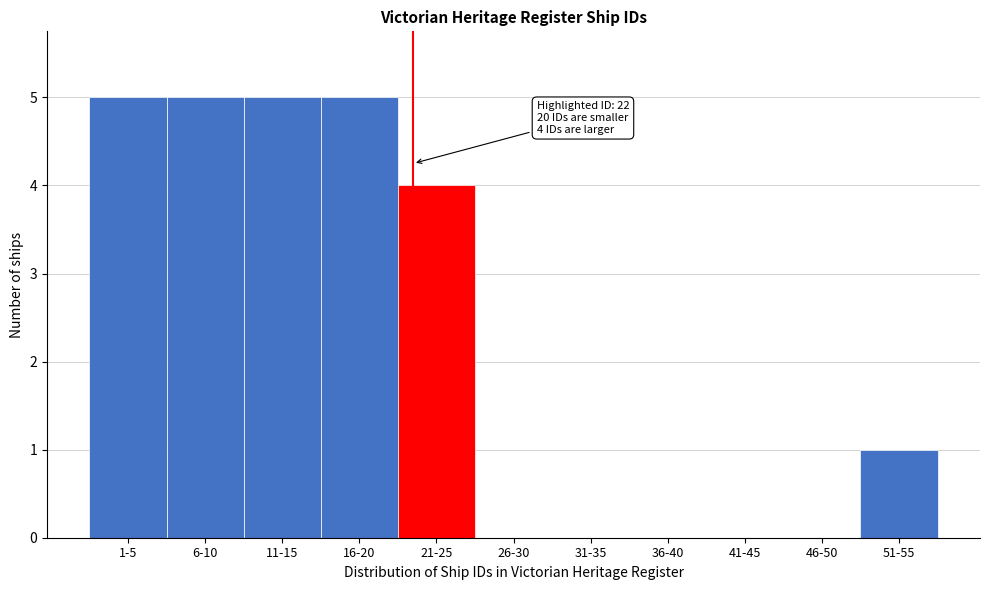

Reading left to right, list all the values displayed in this chart.

1-5=5	6-10=5	11-15=5	16-20=5	21-25=4	26-30=0	31-35=0	36-40=0	41-45=0	46-50=0	51-55=1